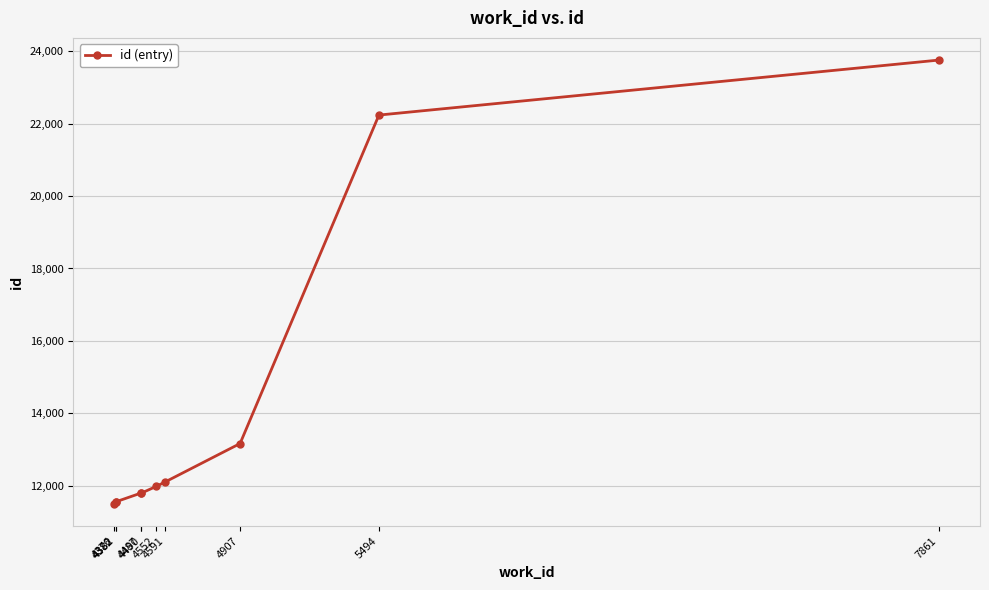

At which label does the data first exceed 11975?

4591